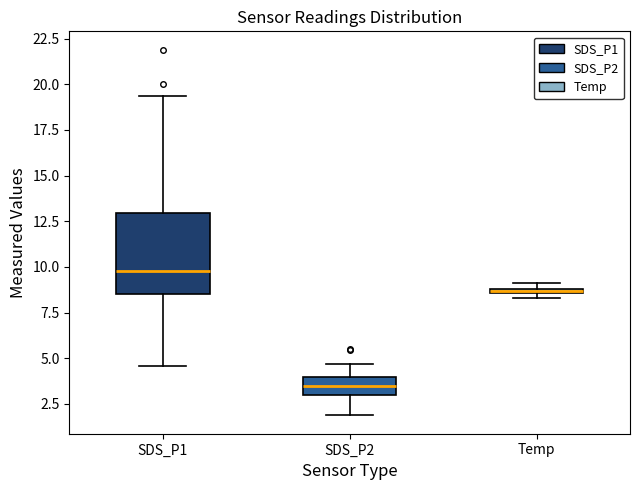

Comparing the boxes themselves (not the whiskers), which one is the tallest?

SDS_P1